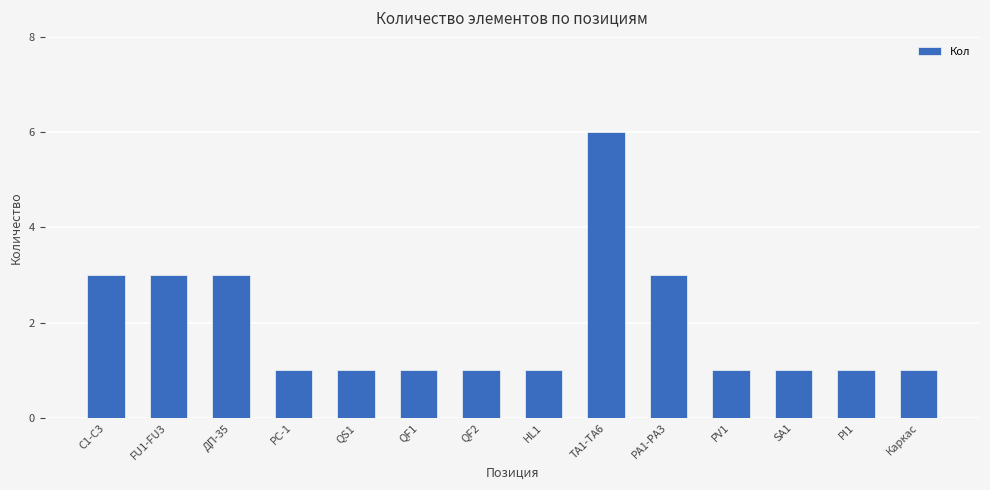

Count the values in the range 1 to 3.

13